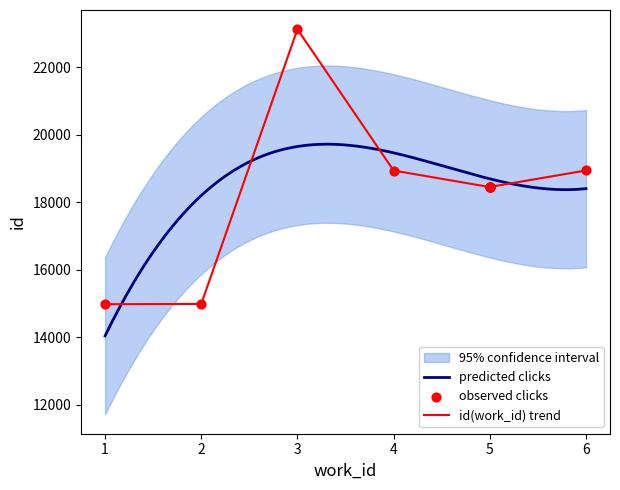

What is the change in value from 0 to 4?

+3475